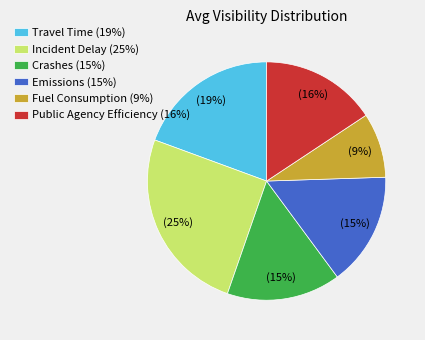

To the nearest percent, what percentage of the pie is Emissions (15%)?

15%